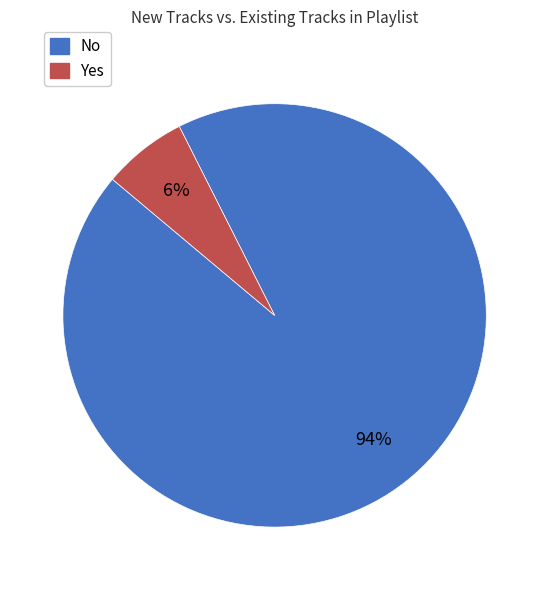

What percentage is the Yes slice, to the nearest percent?

6%